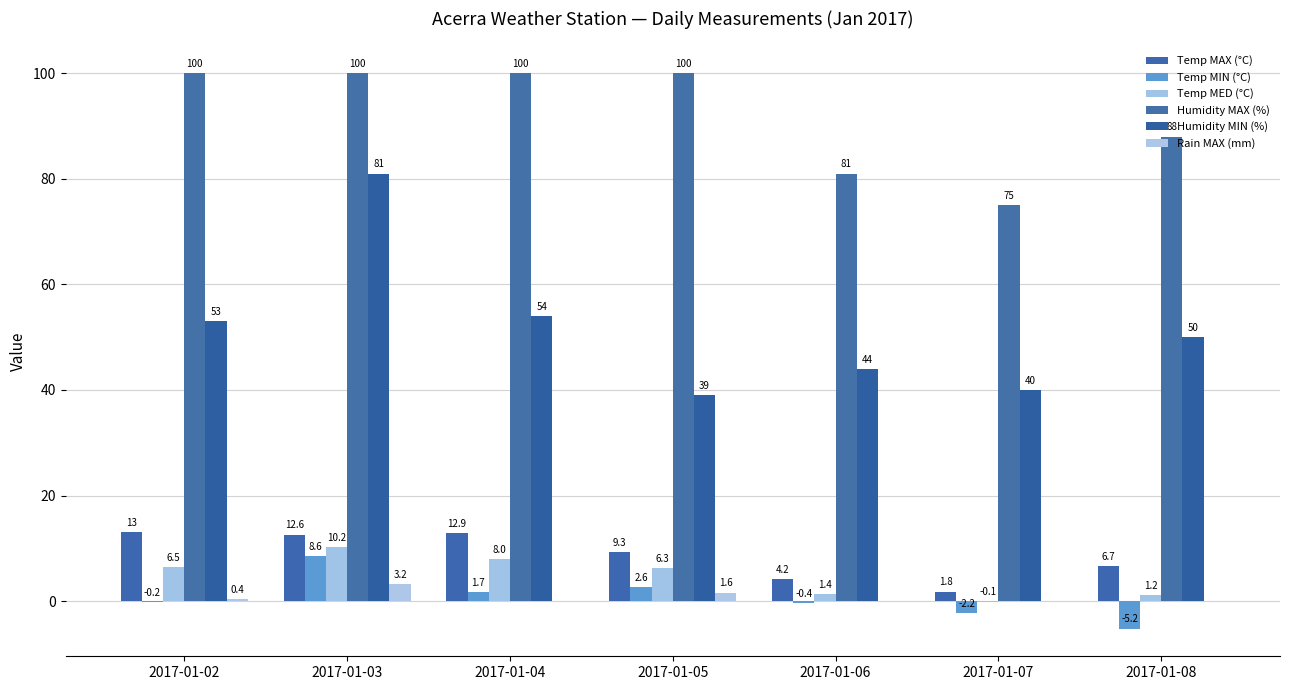

True or false: Temp MED (°C) has a value of 10.2 at 2017-01-03.

True